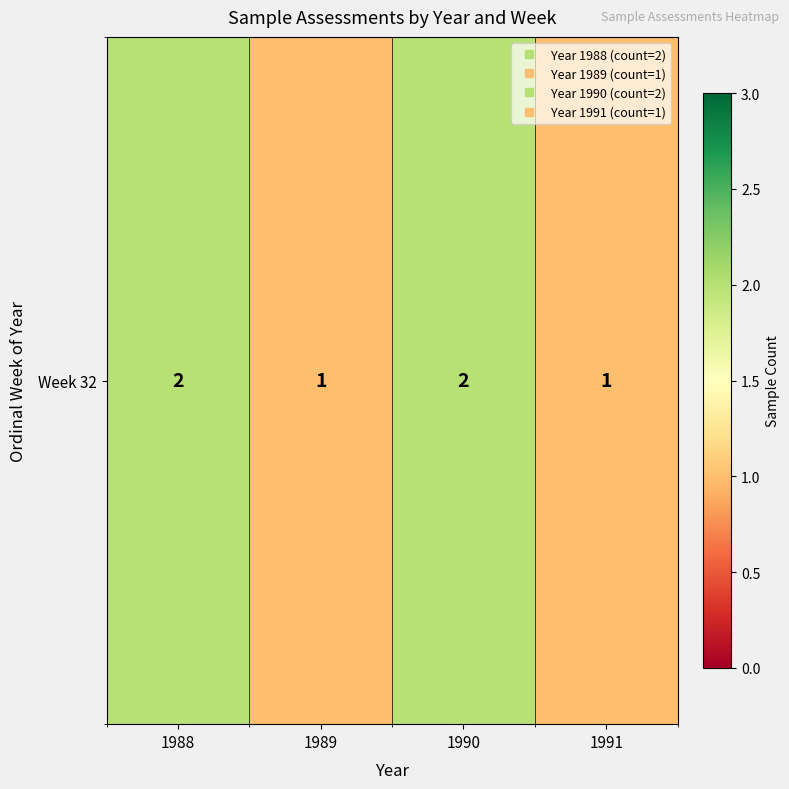

Is it true that the value at 1988 is 2?

True